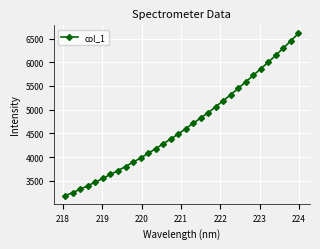

What is the value of the 17th point from the left?

4597.0